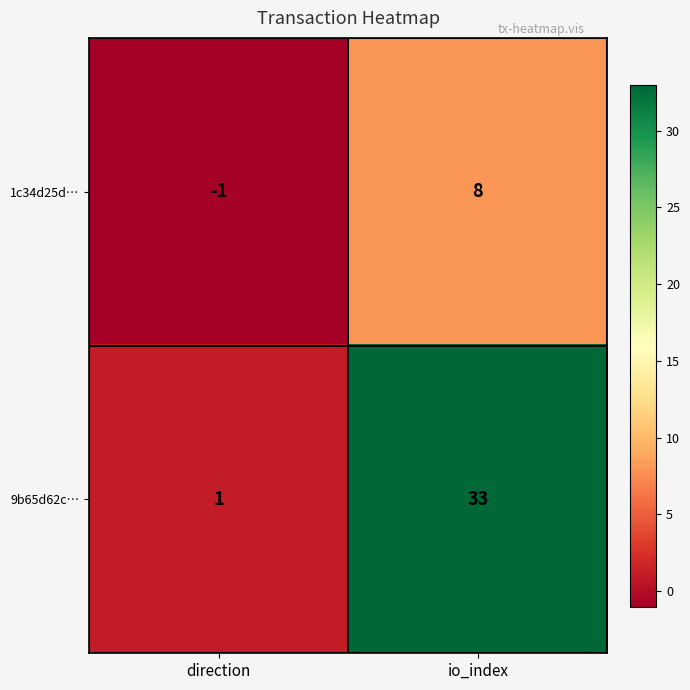

How many distinct data groups are displayed?

2